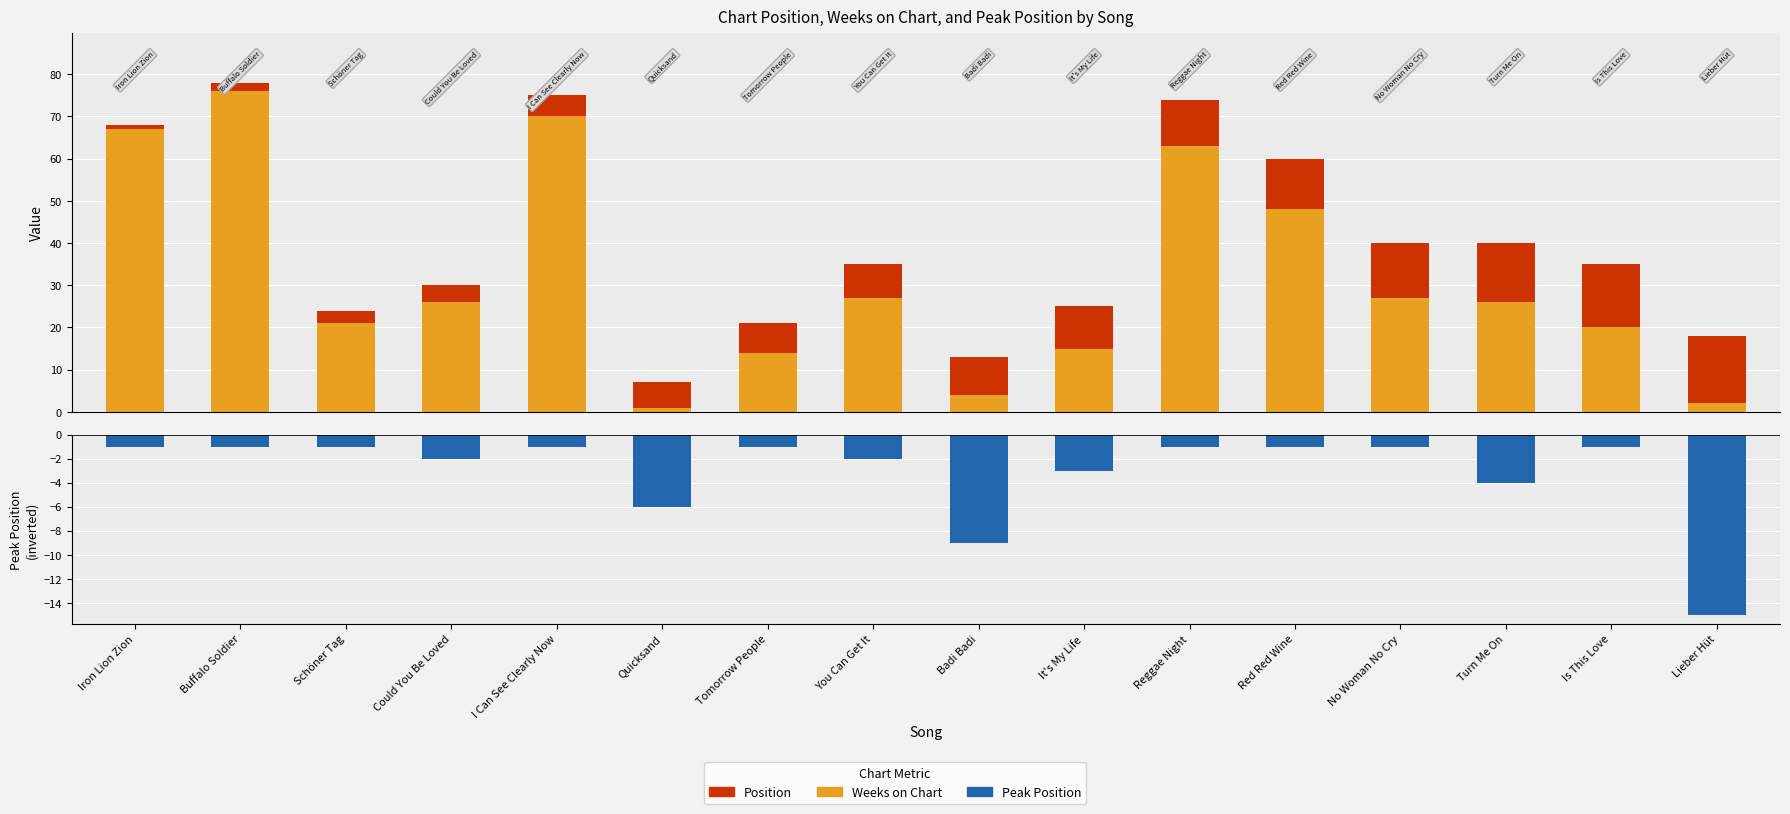

What are all the series names shown in the legend?

Weeks on Chart, Position, Peak Position